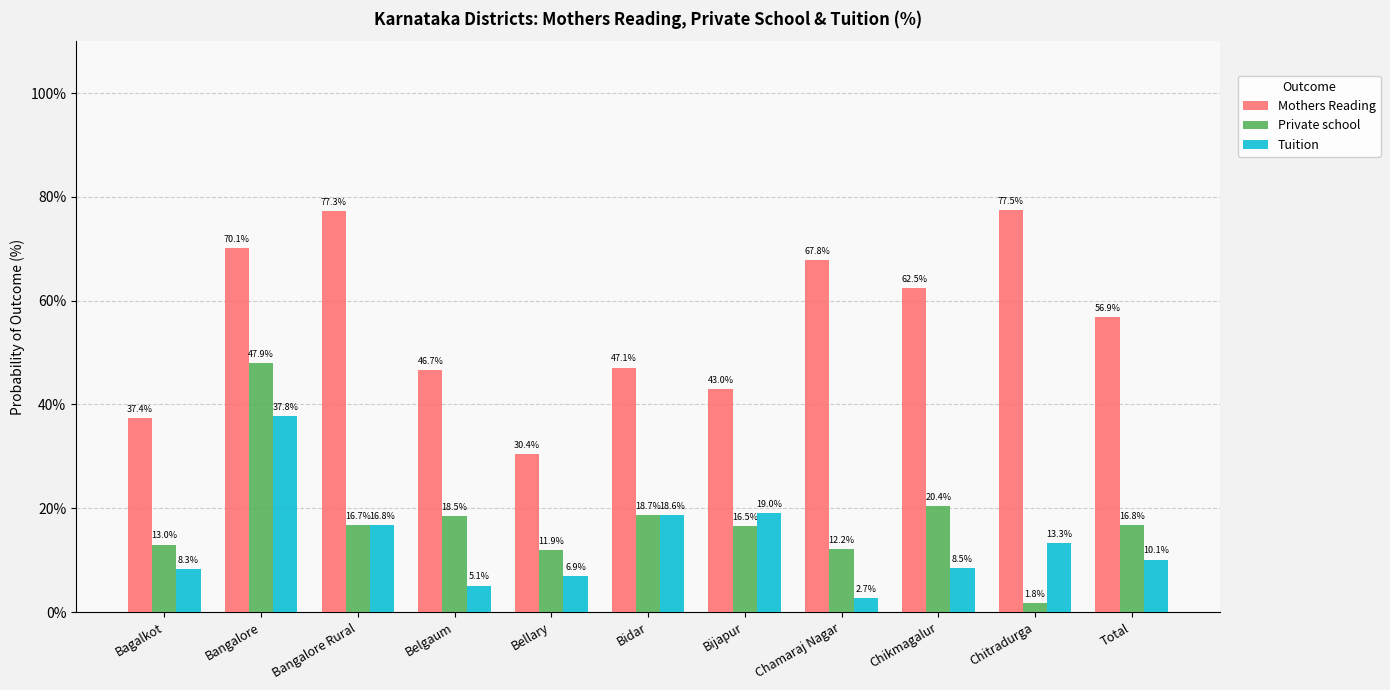

What is the label of the 3rd bar from the right?

Chikmagalur